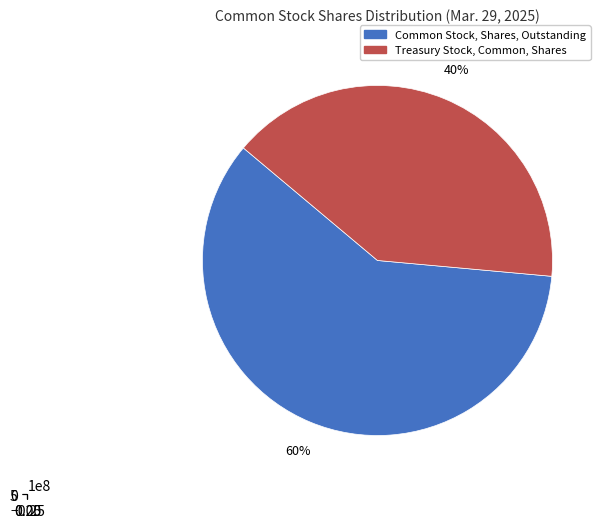

True or false: Common Stock, Shares, Outstanding accounts for 53% of the total.

False